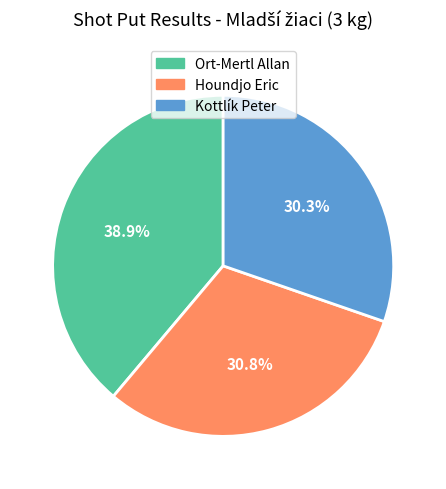

What is the smallest slice in the pie chart?

Kottlík Peter